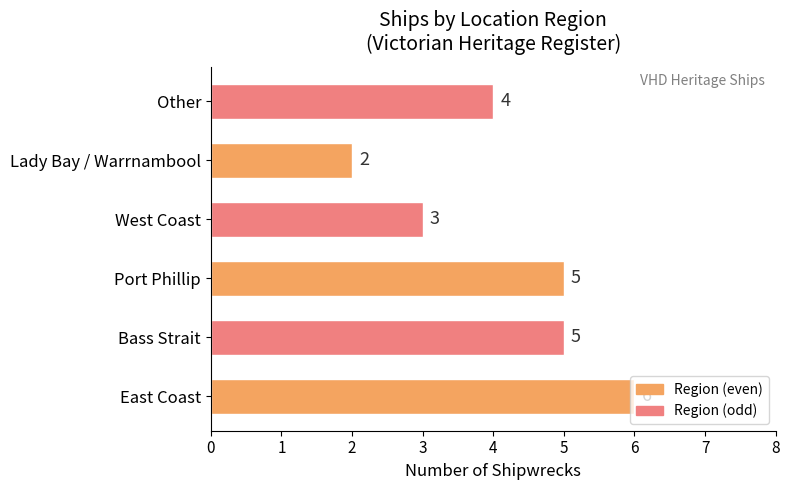

Count the values in the range 3 to 5.

4